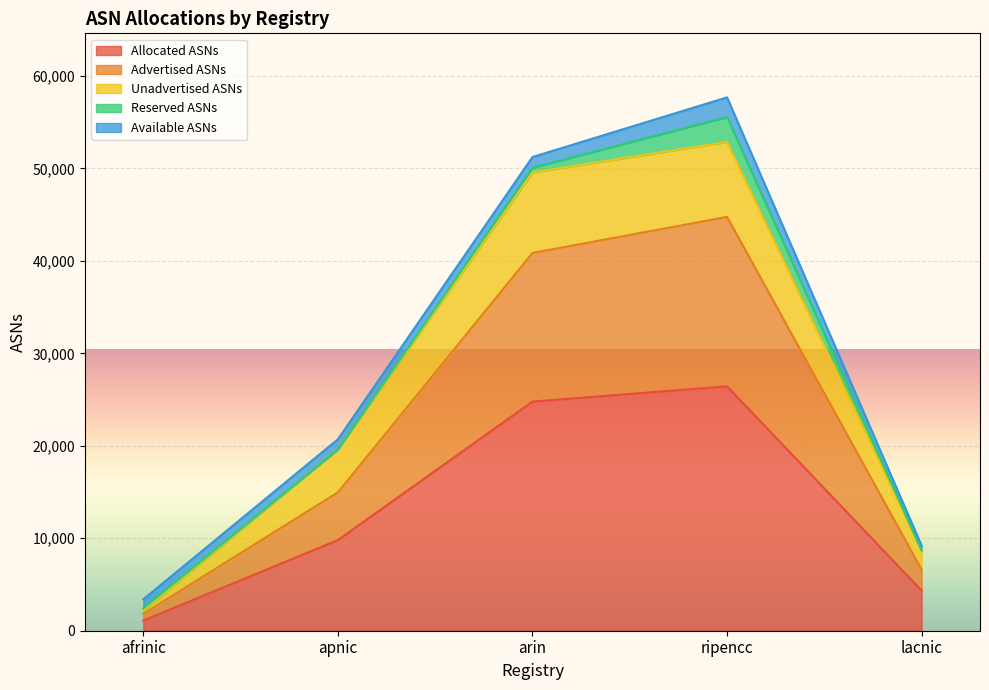

At which label is Advertised ASNs closest to 23294?

apnic